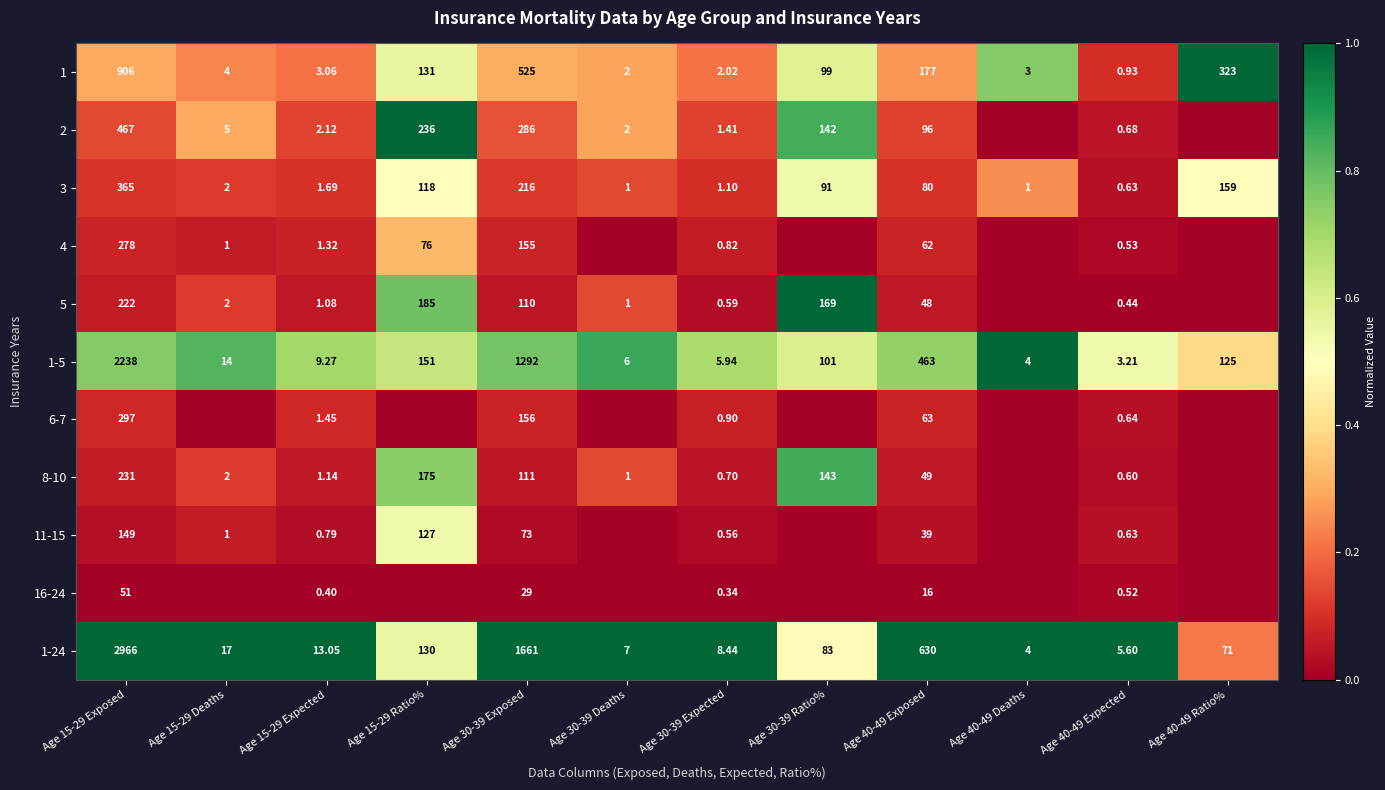

Is the value of 6-7 at Age 40-49 Exposed greater than the value of 8-10 at Age 15-29 Expected?

Yes